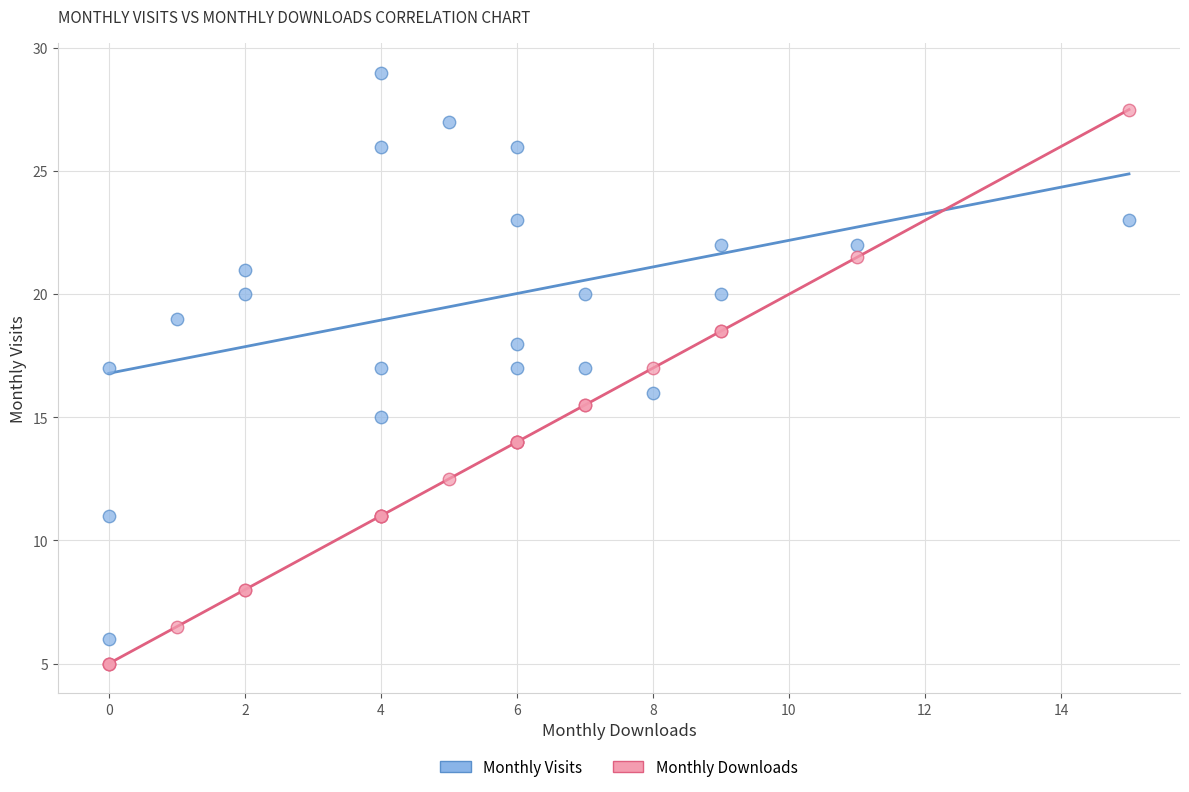

Which series reaches the maximum Y coordinate?

Monthly Visits